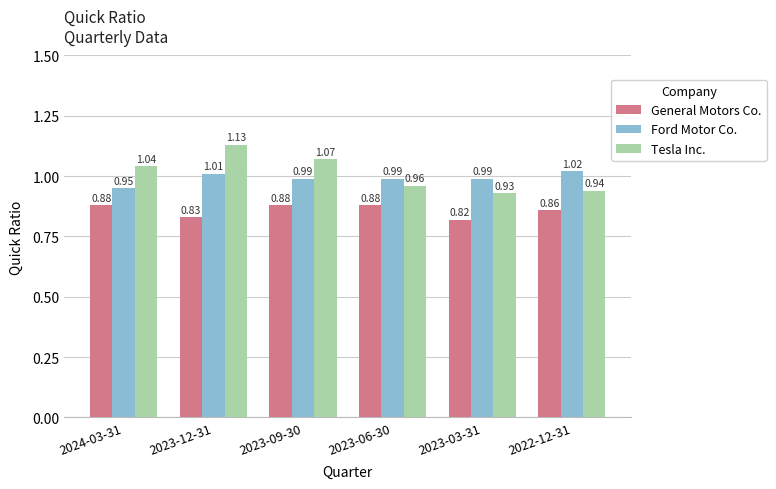

How many bars are there in total?

18